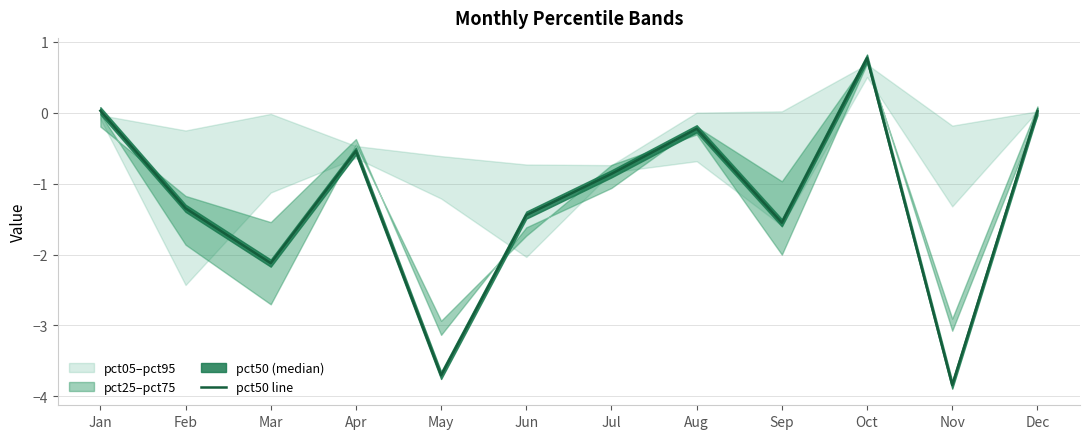

At which label is the value closest to -1?

Jul